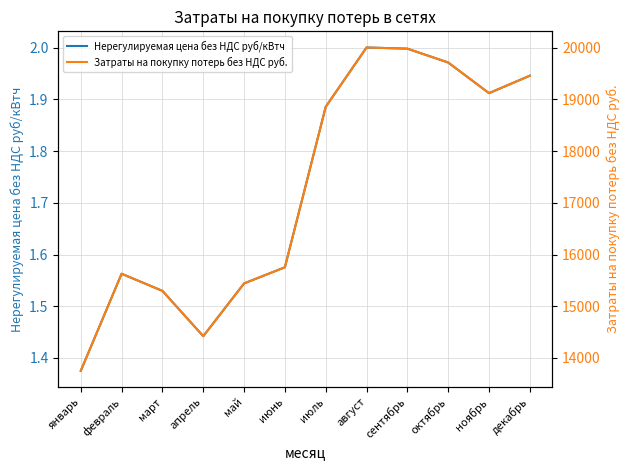

Is it true that Затраты на покупку потерь без НДС руб. equals 20006.0 at август?

True